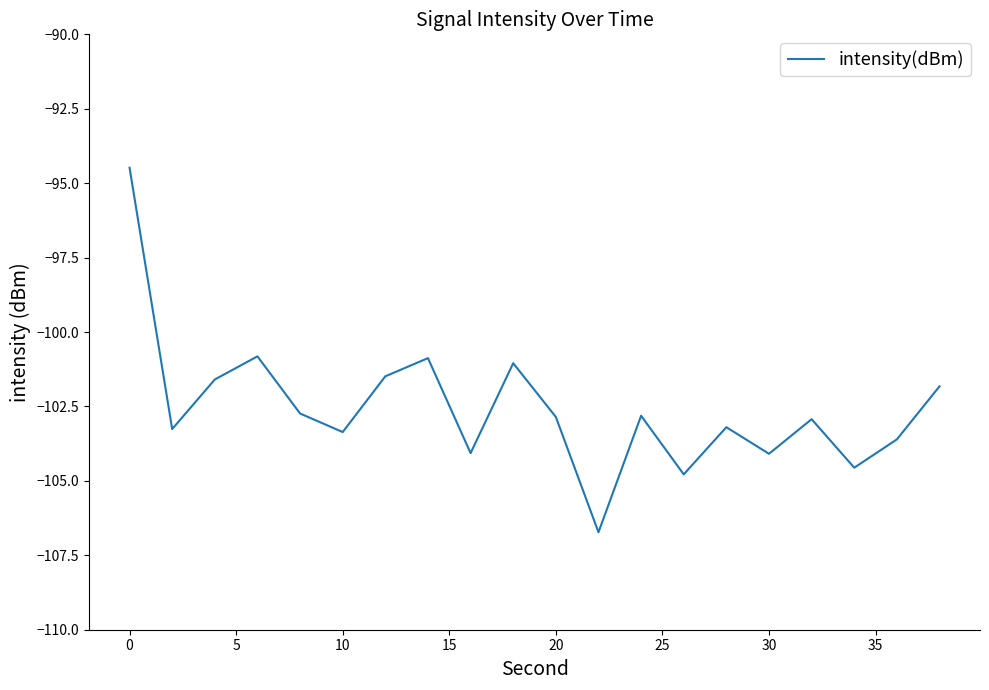

What is the minimum value shown in the chart?

-106.7